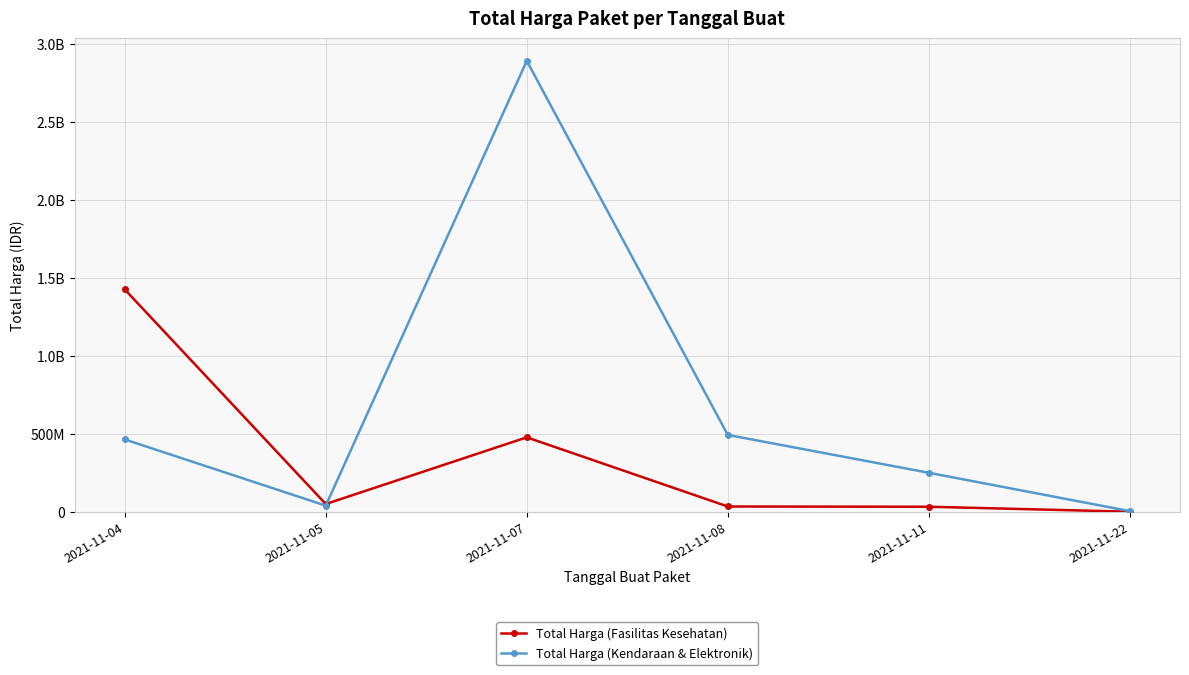

Between which two adjacent categories do Total Harga (Kendaraan & Elektronik) and Total Harga (Fasilitas Kesehatan) first intersect?

2021-11-05 and 2021-11-07